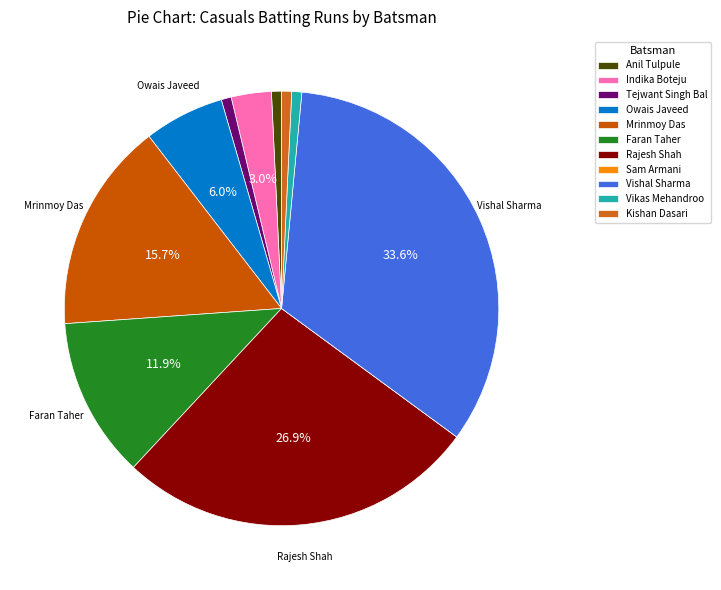

What percentage is the Vikas Mehandroo slice, to the nearest percent?

1%